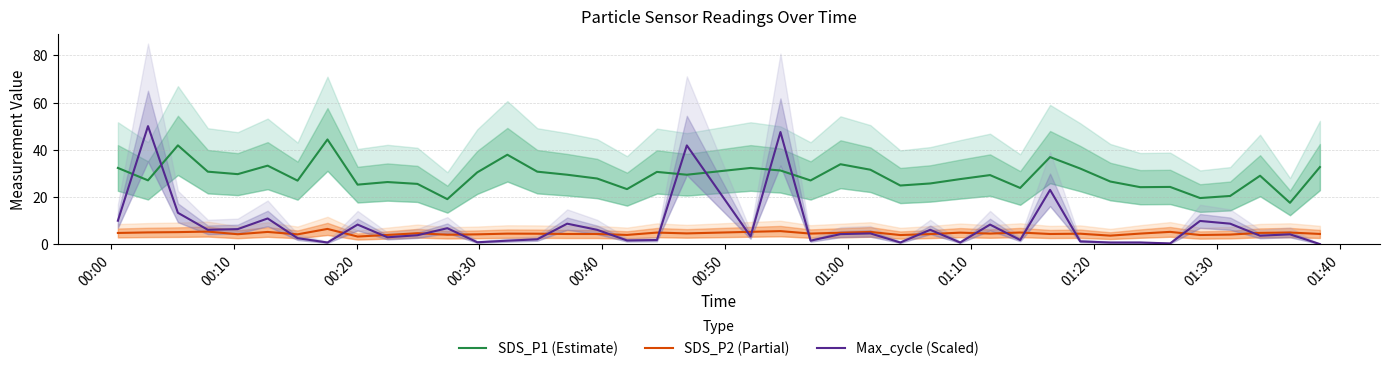

What is the maximum value shown in the chart?

50.0